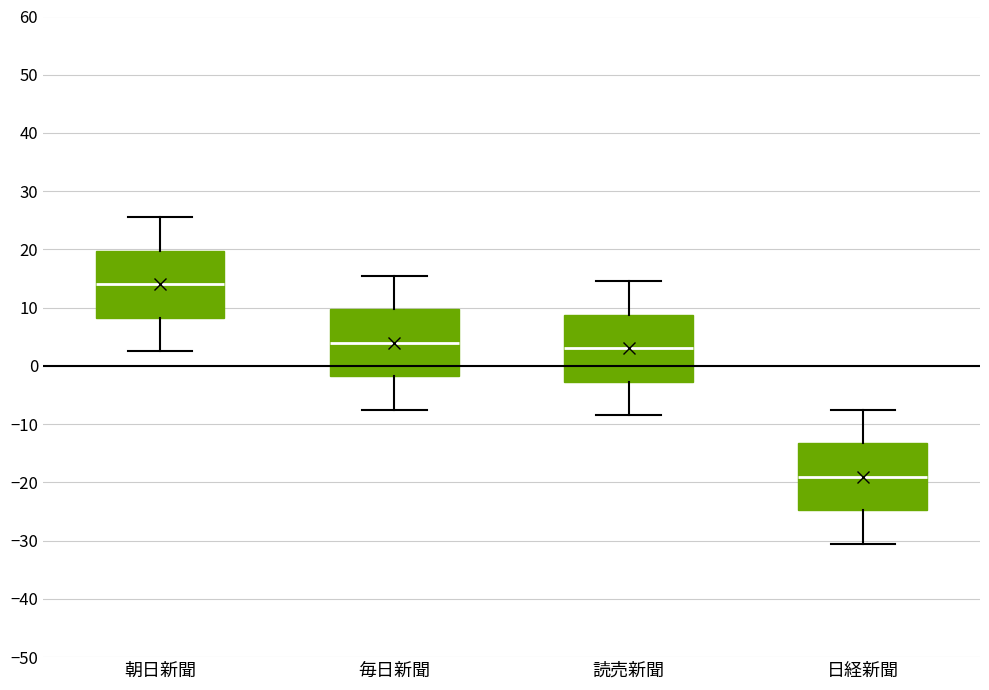

Reading left to right, read every box against the y-axis: the position of its median line, the range the box covers, and the ends of its whiskers. The values are not printed on the chart, so give them approximately, as read against the axis.

朝日新聞: median 14, box 8 to 20, whiskers 3 to 26
毎日新聞: median 4, box -2 to 10, whiskers -7 to 16
読売新聞: median 3, box -3 to 9, whiskers -8 to 15
日経新聞: median -19, box -25 to -13, whiskers -30 to -7